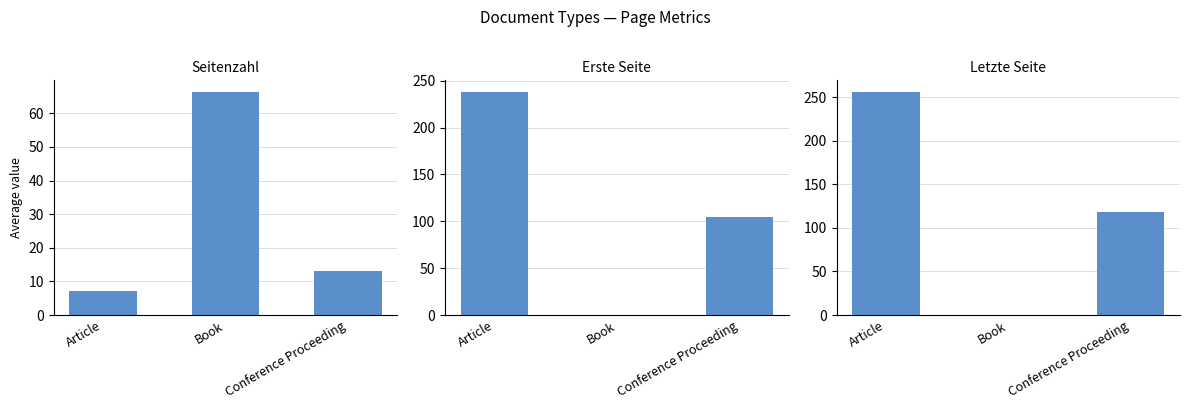

True or false: Erste Seite has a value of 105.0 at Conference Proceeding.

True